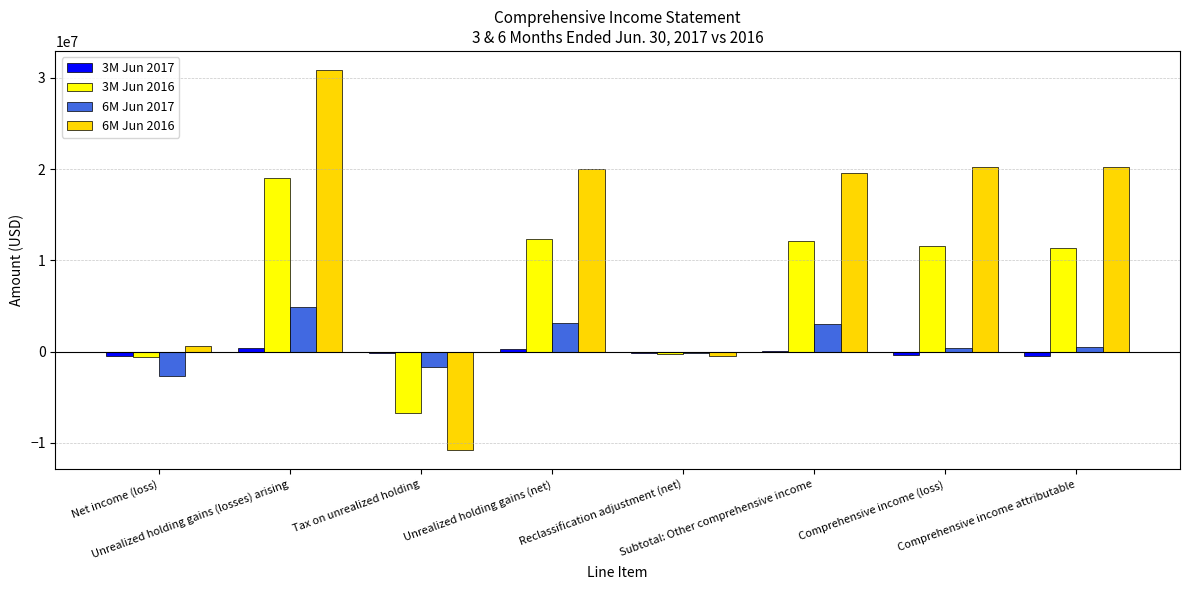

Which series has the largest total across all categories?

6M Jun 2016